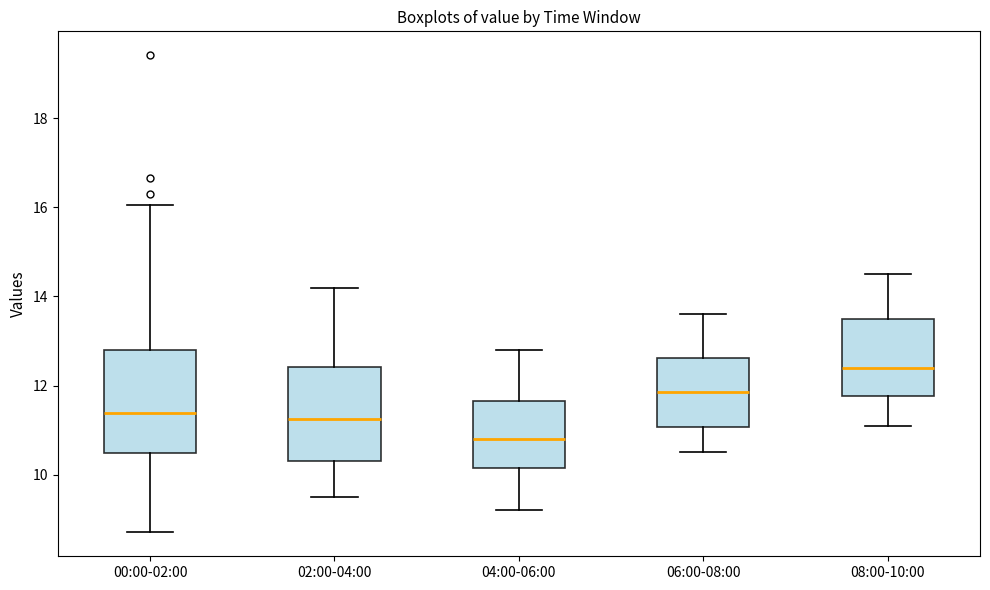

Where is the upper edge of the box for 04:00-06:00 on the y-axis? The values are not printed on the chart, so give them approximately, as read against the axis.

11.6